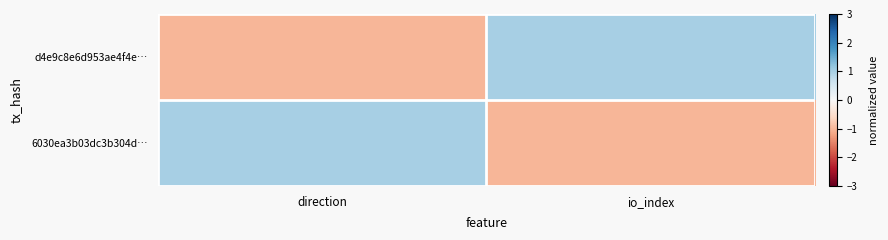

How many data points does each series have?

2